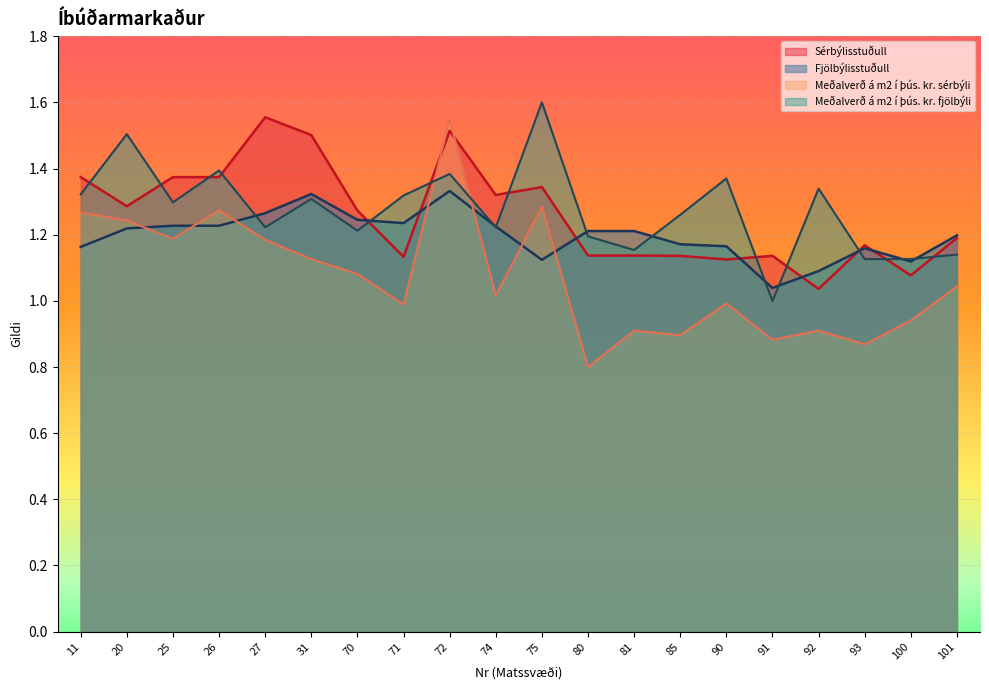

Between 71 and 25, which is larger?

25